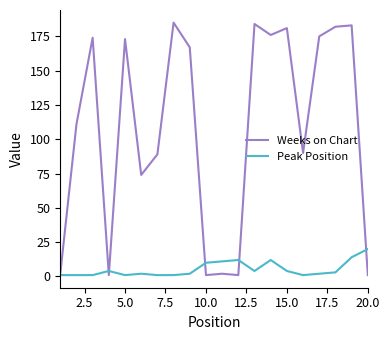

Reading right to left, list all the values displayed in this chart.

Weeks on Chart: 1	183	182	175	90	181	176	184	1	2	1	167	185	89	74	173	1	174	111	2
Peak Position: 20	14	3	2	1	4	12	4	12	11	10	2	1	1	2	1	4	1	1	1